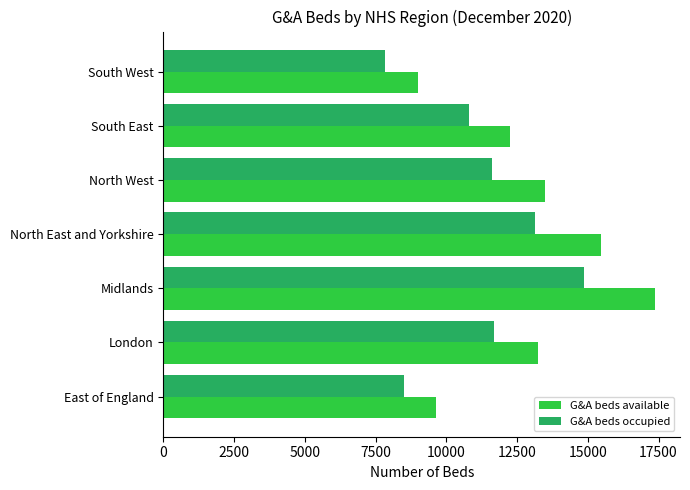

What is the spread (max minus min) of values at North West?

1863